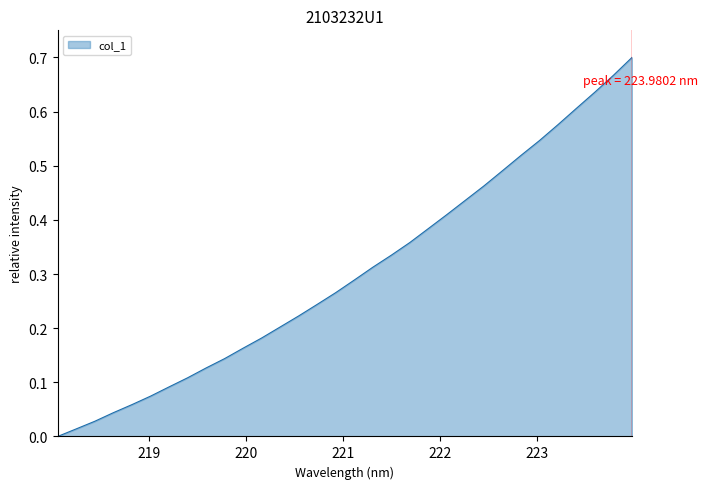

How many lines are shown in the chart?

1